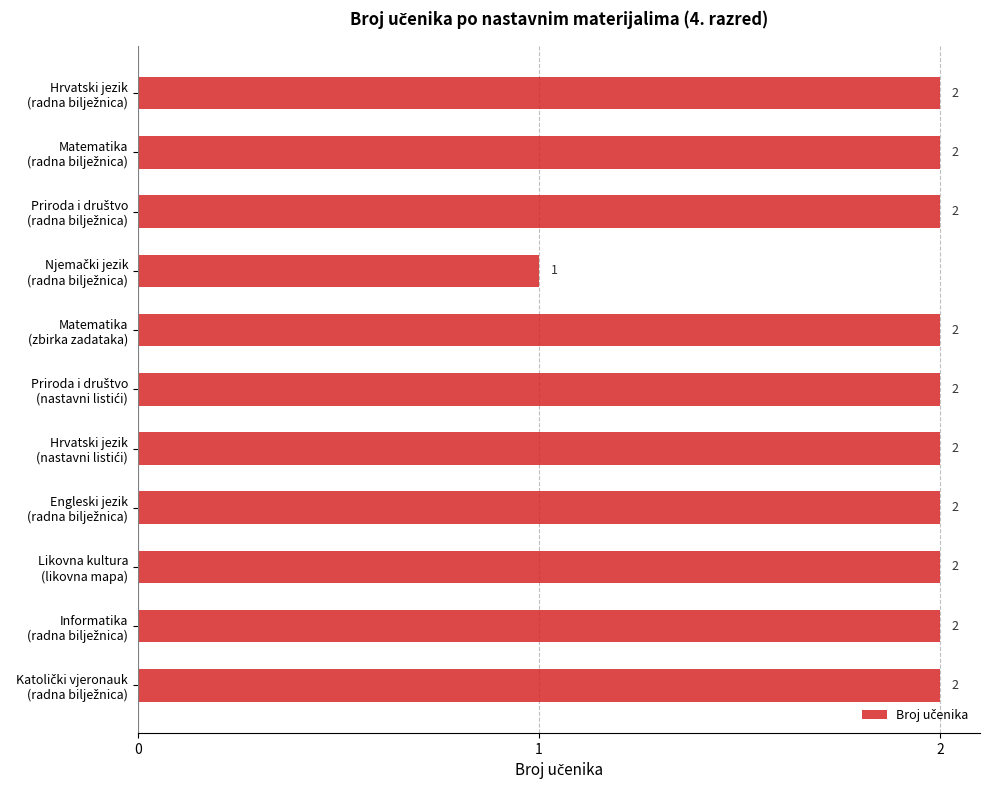

What is the minimum value shown in the chart?

1